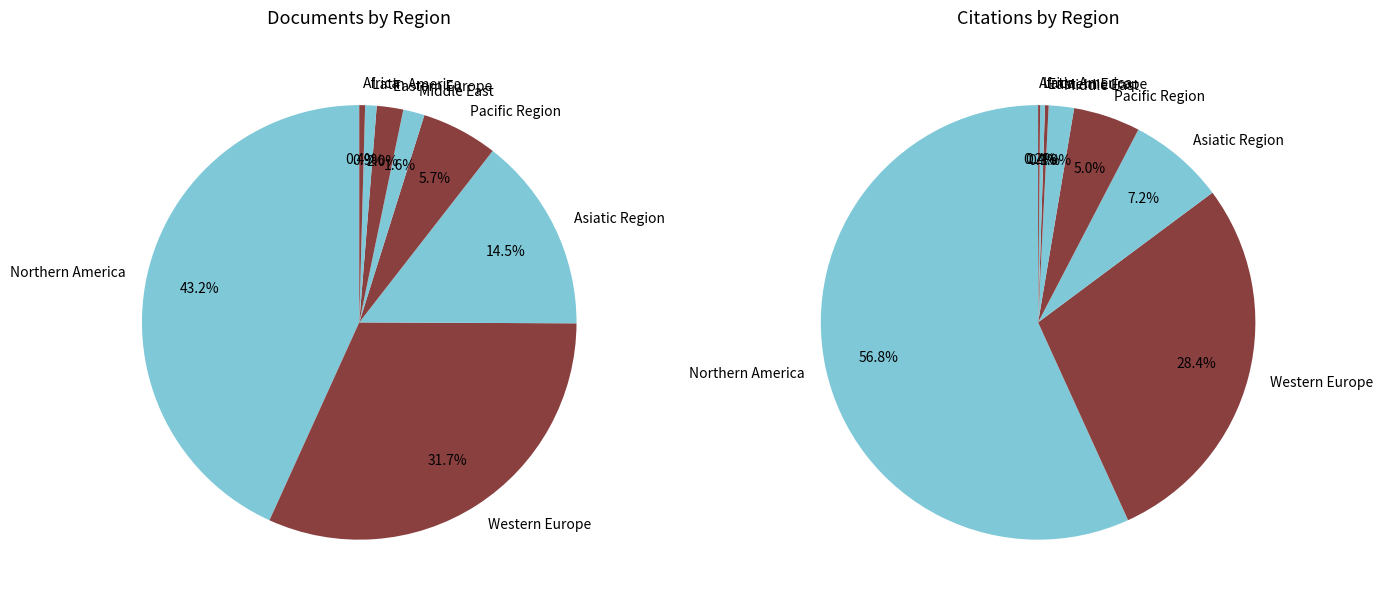

Rank the categories by value from lowest to highest.

Africa, Middle East, Latin America, Eastern Europe, Pacific Region, Asiatic Region, Western Europe, Northern America